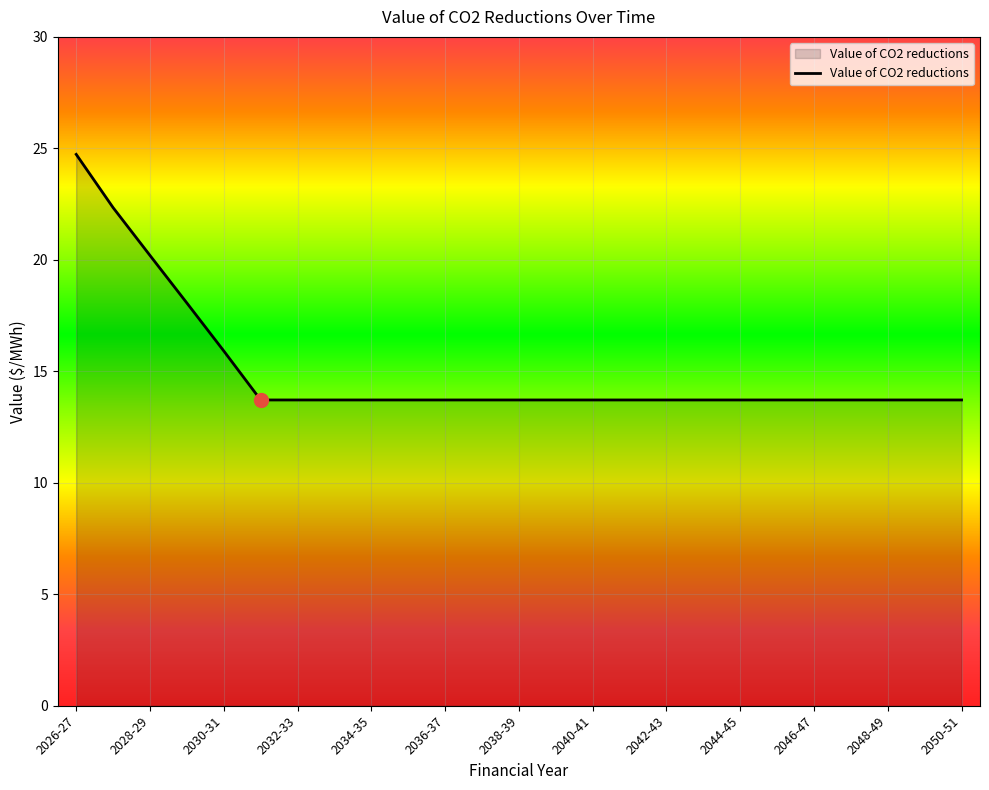

What is the difference between the maximum and minimum values?

11.0